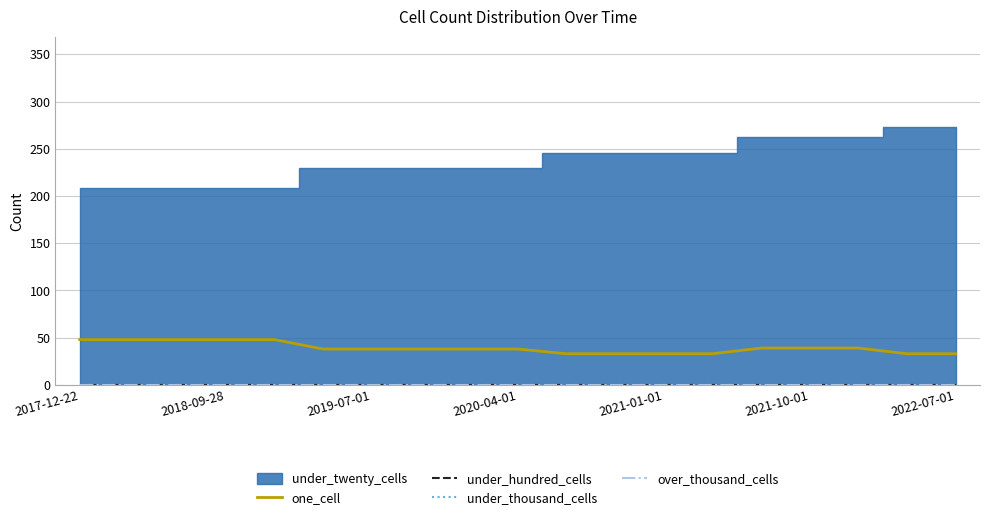

True or false: under_hundred_cells has more than 0 interior local peaks.

False